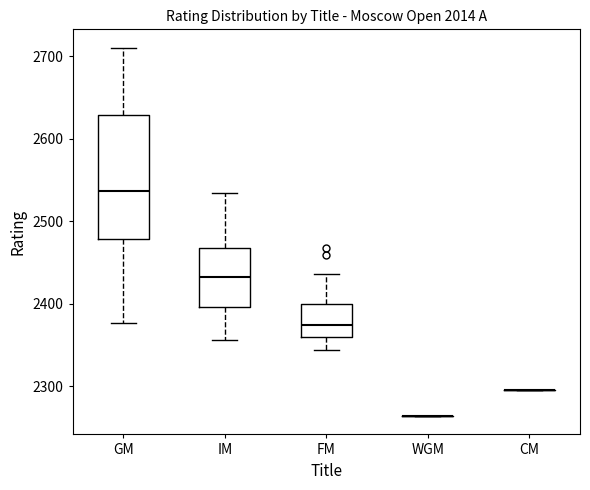

Reading left to right, read every box against the y-axis: the position of its median line, the range the box covers, and the ends of its whiskers. The values are not printed on the chart, so give them approximately, as read against the axis.

GM: median 2540, box 2480 to 2630, whiskers 2380 to 2710
IM: median 2430, box 2400 to 2470, whiskers 2360 to 2530
FM: median 2370, box 2360 to 2400, whiskers 2340 to 2440
WGM: box collapsed to a line at 2260, whiskers 2260 to 2260
CM: box collapsed to a line at 2300, whiskers 2300 to 2300